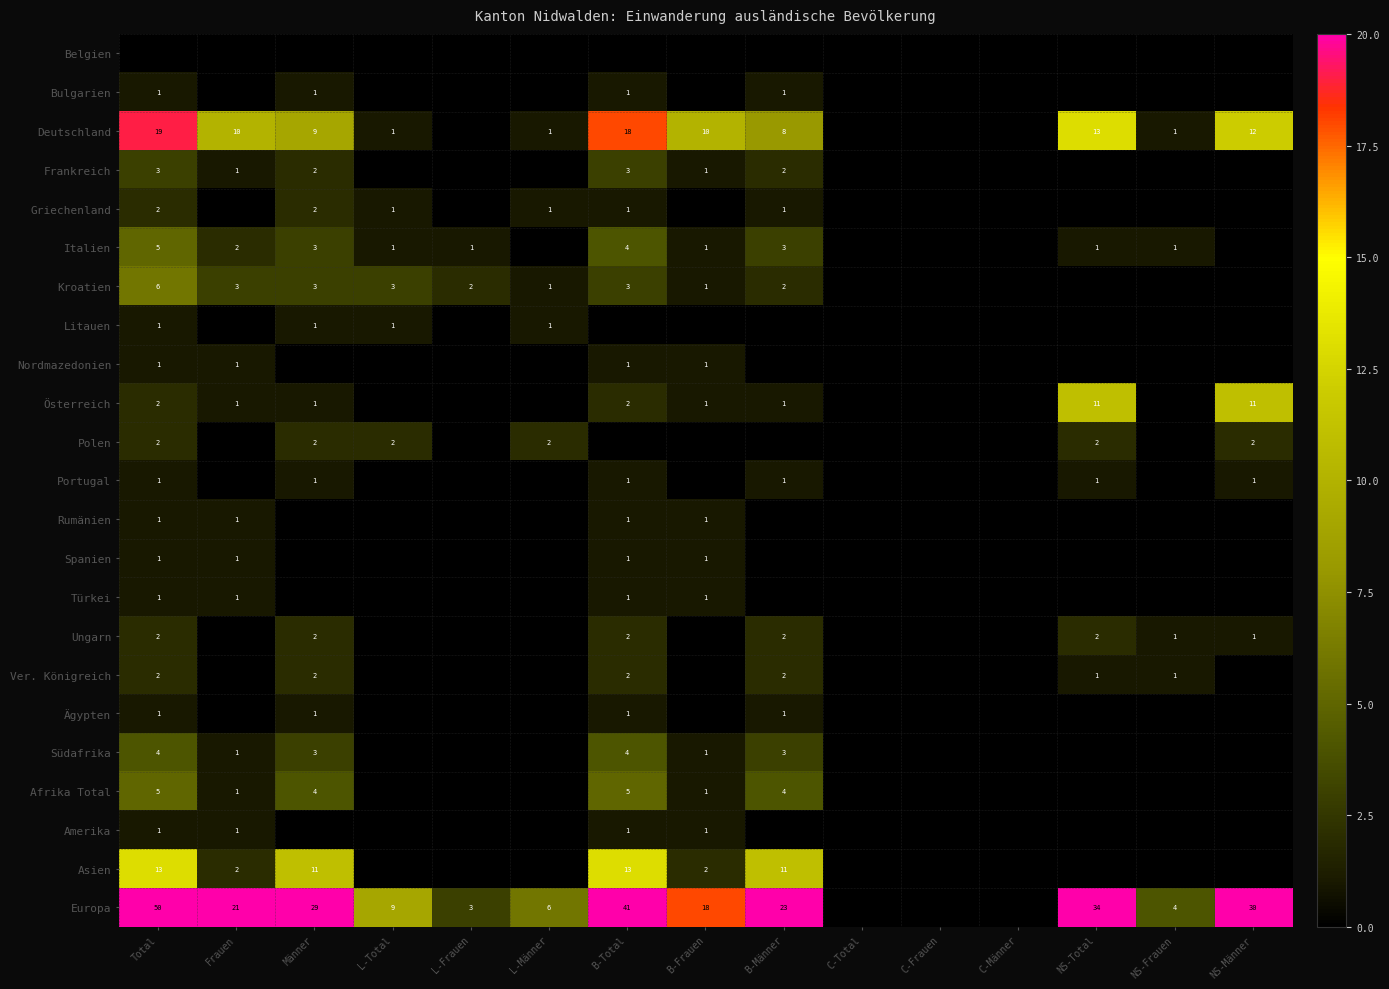

True or false: Asien has a value of 18 at B-Total.

False